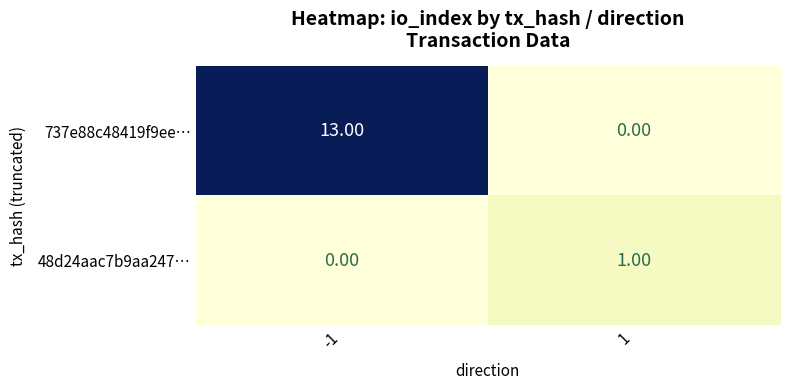

What is the total value across all series at 1?

1